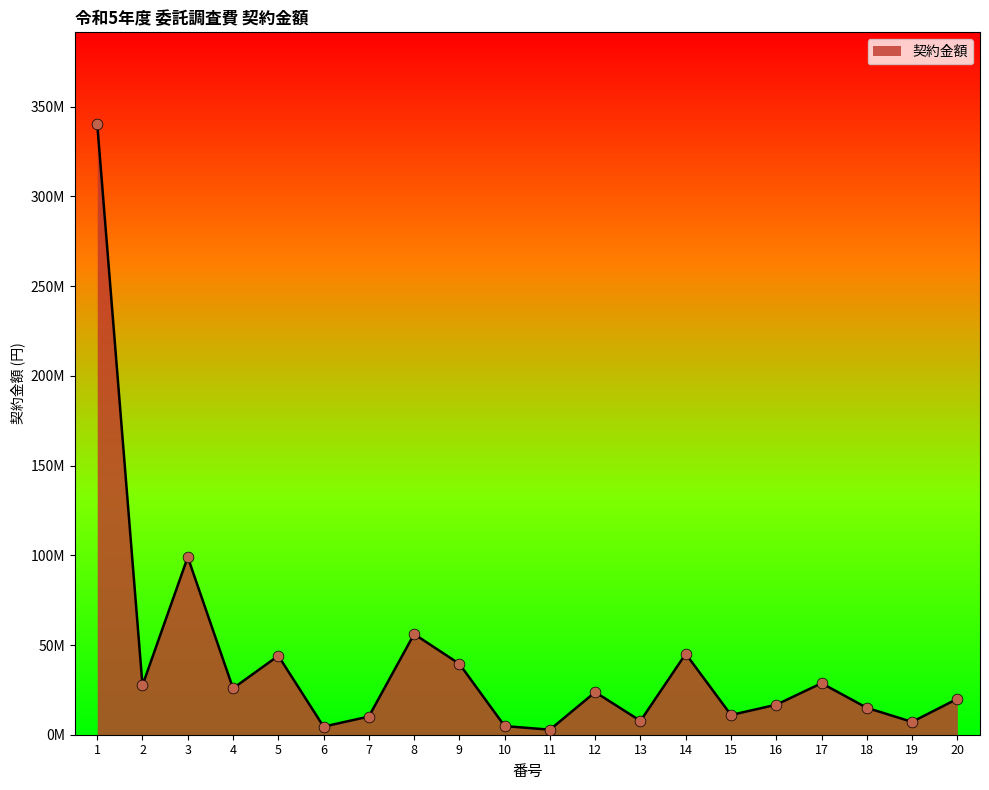

What is the change in value from 3 to 5?

-55000000